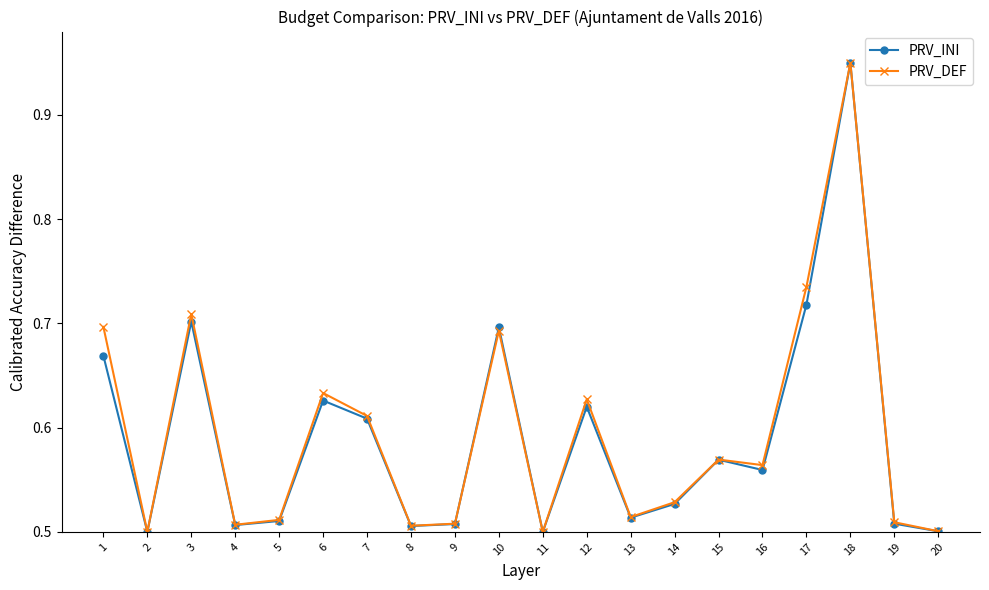

Is the value of PRV_DEF at 20 greater than the value of PRV_INI at 13?

No